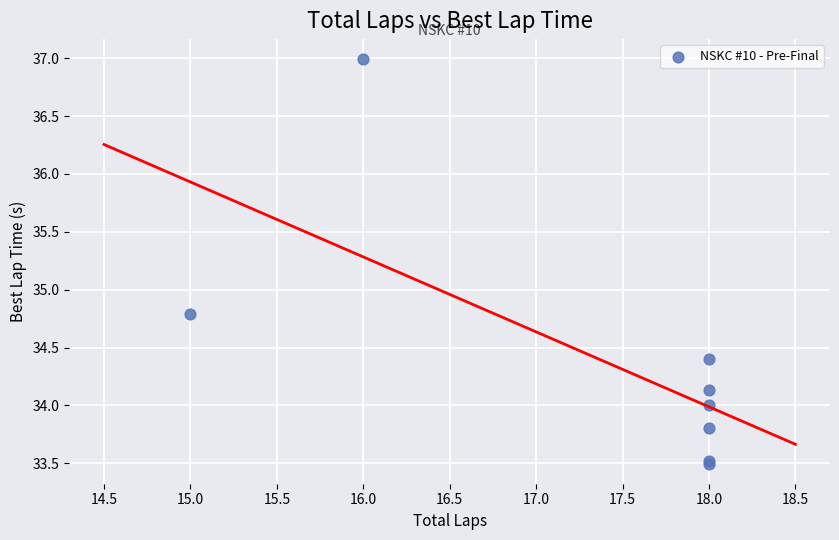

What Y value in the scatter plot is closest to 35?

34.8